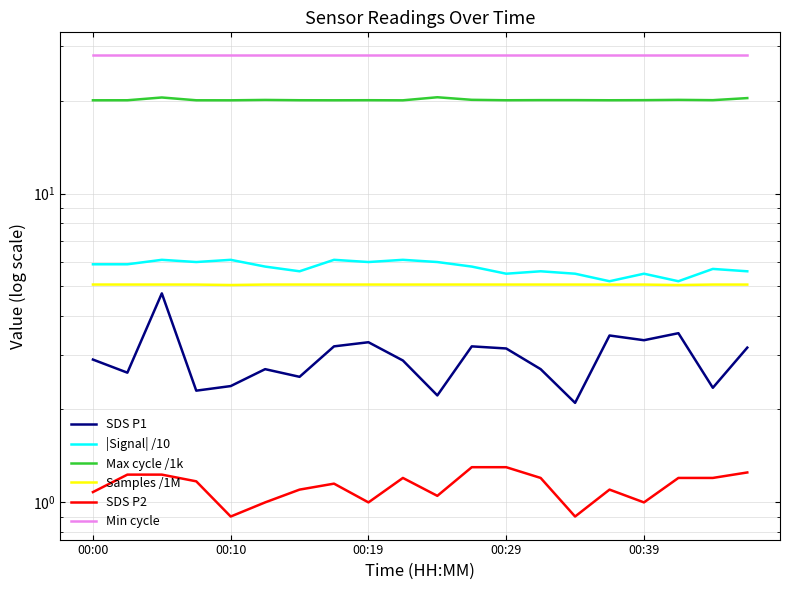

How many categories are shown in the chart?

20